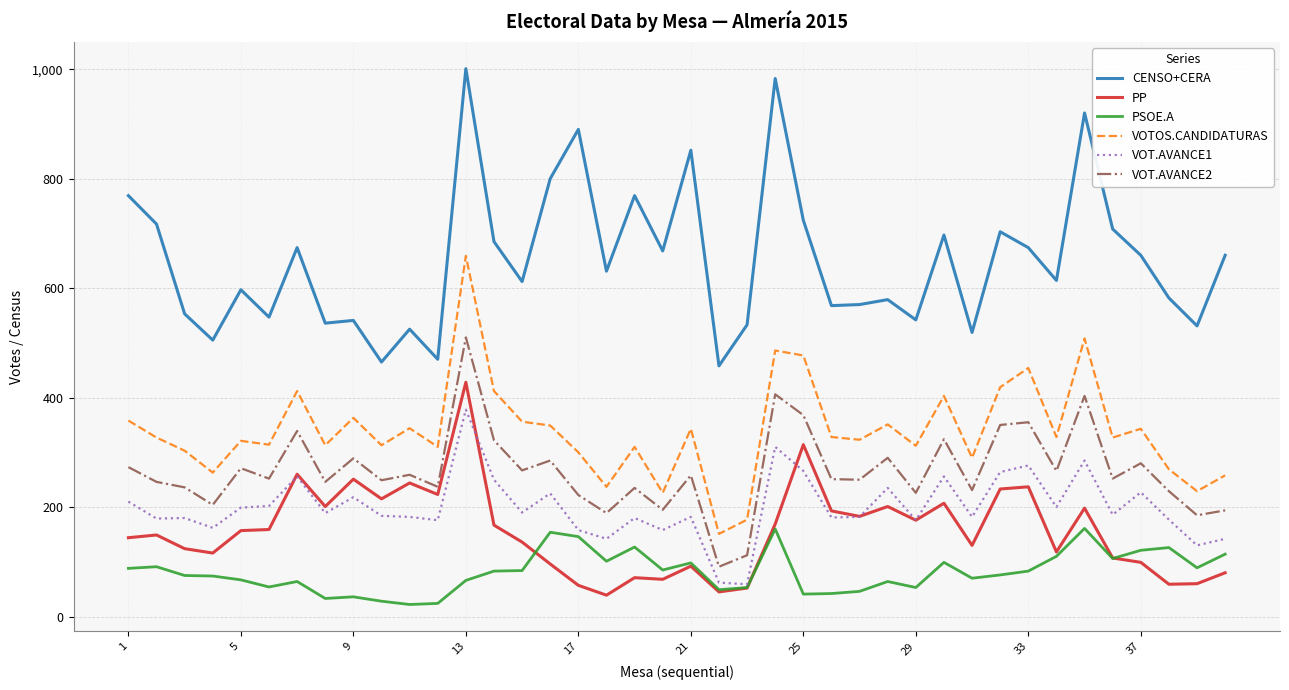

Which series has the largest total across all categories?

CENSO+CERA